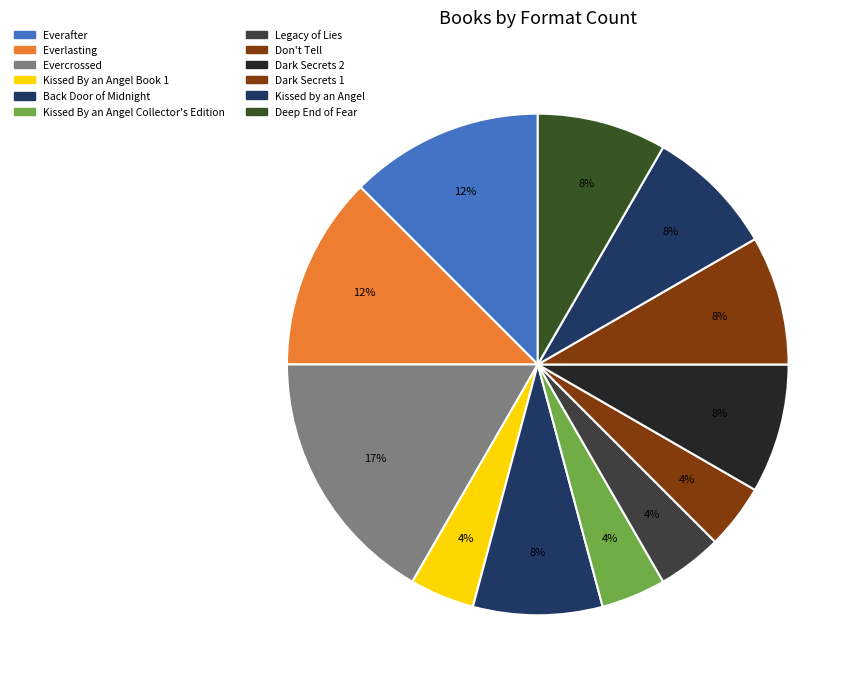

Does Kissed By an Angel Collector's Edition account for over 50% of the chart?

No